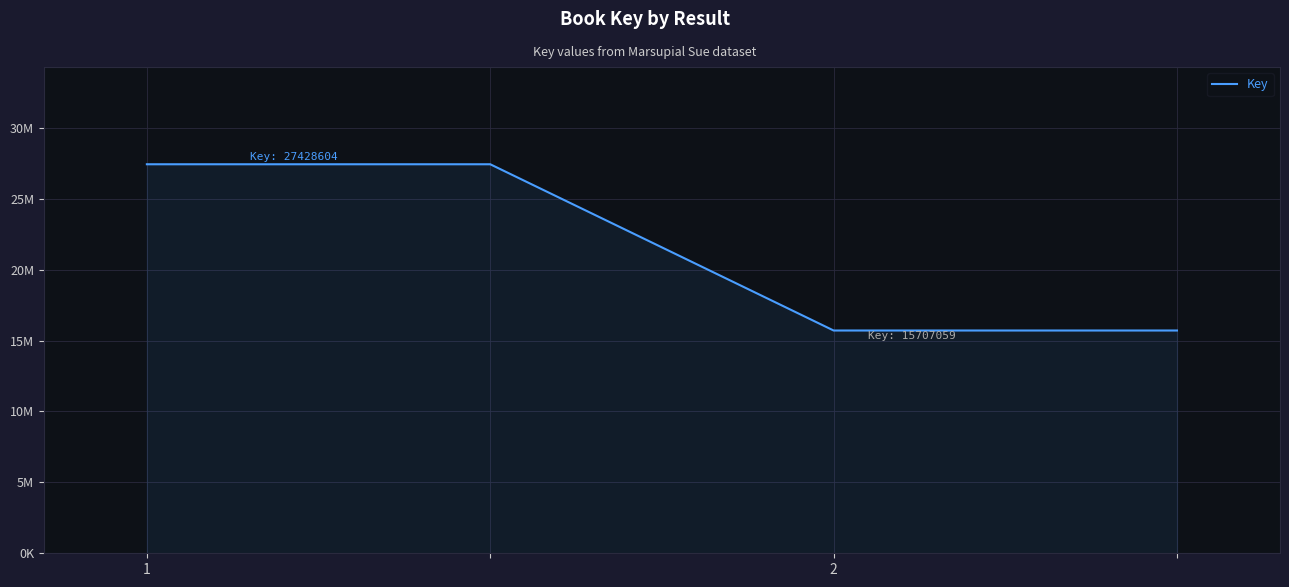

Rank the categories by value from highest to lowest.

1, 2, 2, 3